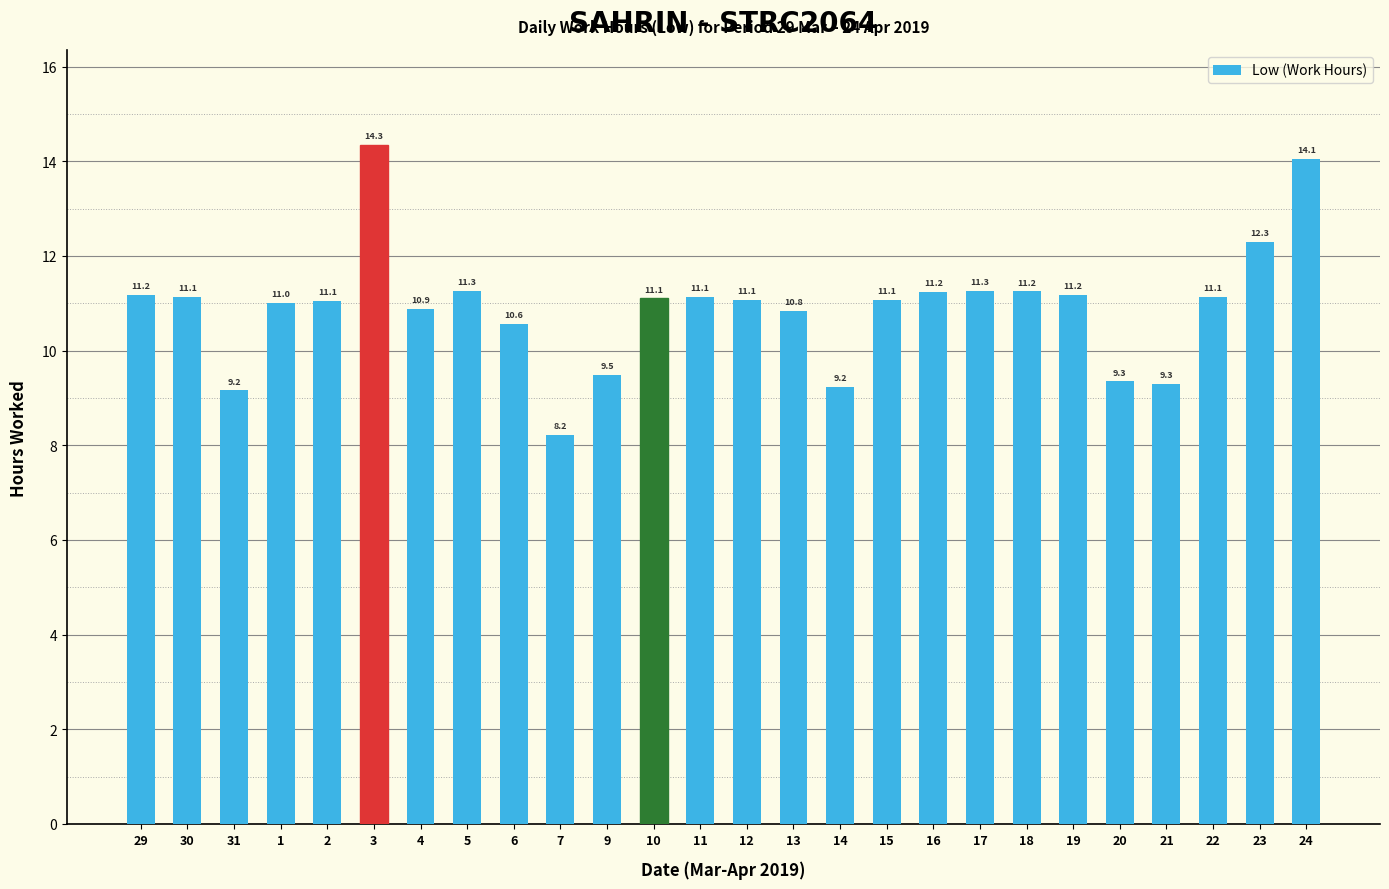

The chart shows a value of 14.3 at 3. True or false?

True